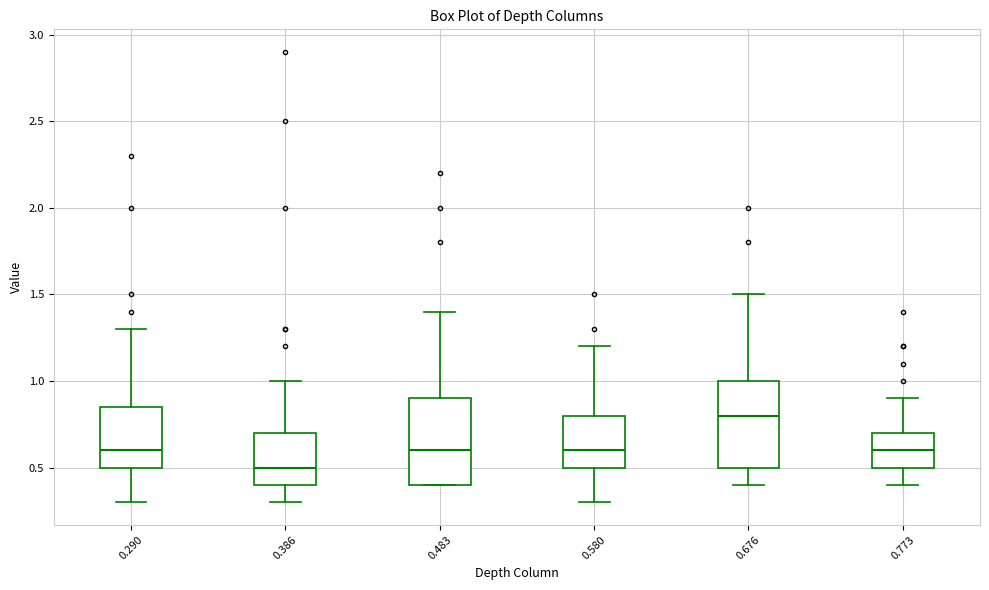

Reading left to right, transcribe this box plot: for each box, give where its median line is, the range the box spans, and where its two whiskers end, as read against the y-axis. The values are not printed on the chart, so give them approximately, as read against the axis.

0.290: median 0.60, box 0.50 to 0.85, whiskers 0.30 to 1.30
0.386: median 0.50, box 0.40 to 0.70, whiskers 0.30 to 1.00
0.483: median 0.60, box 0.40 to 0.90, whiskers 0.40 to 1.40
0.580: median 0.60, box 0.50 to 0.80, whiskers 0.30 to 1.20
0.676: median 0.80, box 0.50 to 1.00, whiskers 0.40 to 1.50
0.773: median 0.60, box 0.50 to 0.70, whiskers 0.40 to 0.90